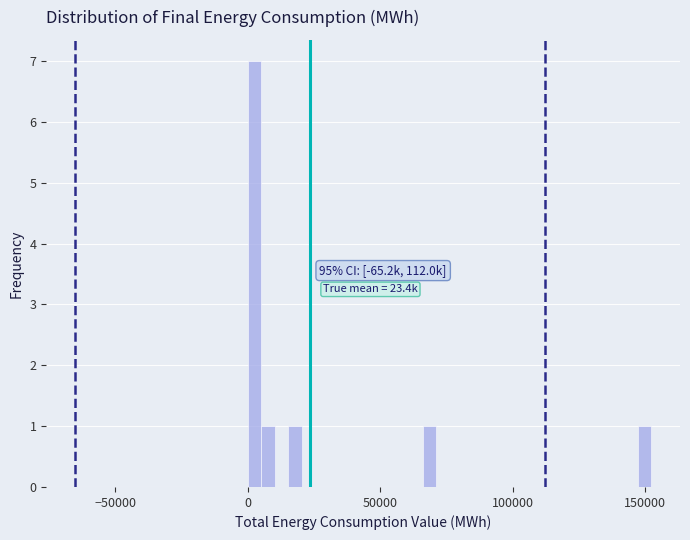

Around what value on the x-axis is the tallest bar? Give the approximate position of its centre, as read against the axis.

5000